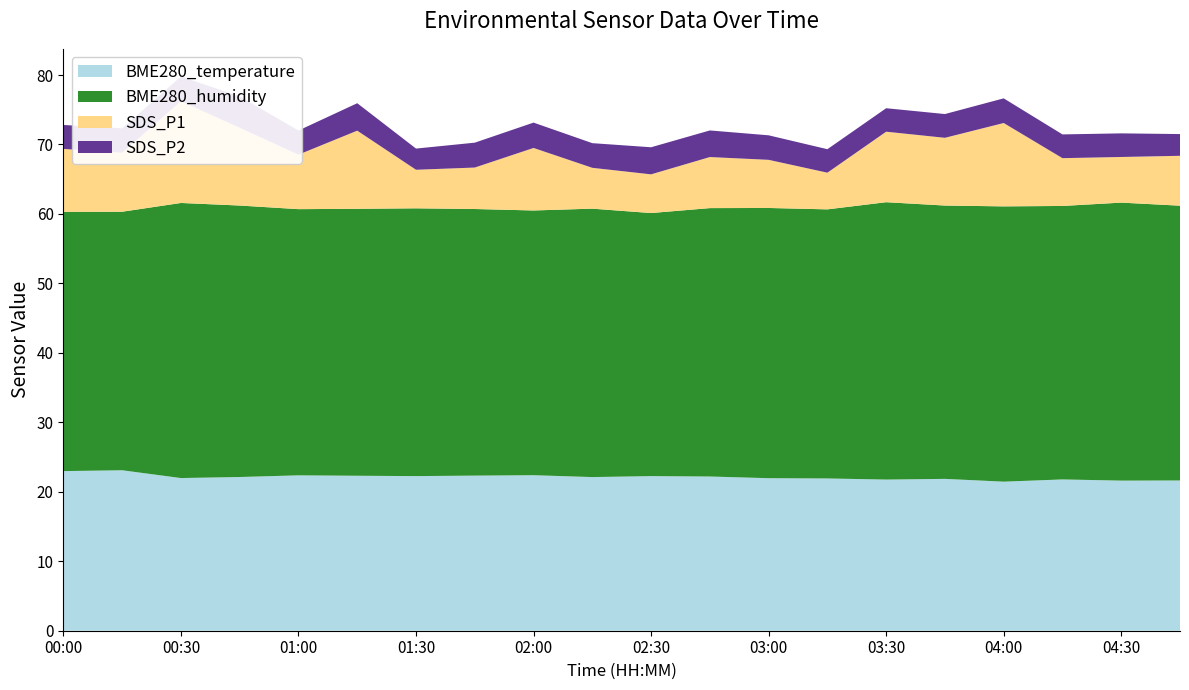

Reading left to right, transcribe all the data shown in this chart.

BME280_temperature: 00:00=23.0	00:15=23.1	00:30=22.0	00:45=22.1	01:00=22.4	01:15=22.3	01:30=22.3	01:45=22.3	02:00=22.4	02:15=22.1	02:30=22.3	02:45=22.2	03:00=22.0	03:15=21.9	03:30=21.8	03:45=21.9	04:00=21.5	04:15=21.8	04:30=21.6	04:45=21.6
BME280_humidity: 00:00=37.3	00:15=37.2	00:30=39.6	00:45=39.1	01:00=38.3	01:15=38.4	01:30=38.5	01:45=38.4	02:00=38.1	02:15=38.6	02:30=37.9	02:45=38.6	03:00=38.9	03:15=38.7	03:30=39.9	03:45=39.4	04:00=39.6	04:15=39.4	04:30=40.0	04:45=39.6
SDS_P1: 00:00=9.1	00:15=8.5	00:30=14.7	00:45=11.2	01:00=7.8	01:15=11.2	01:30=5.5	01:45=6.0	02:00=9.0	02:15=5.9	02:30=5.6	02:45=7.3	03:00=6.9	03:15=5.3	03:30=10.2	03:45=9.8	04:00=12.0	04:15=6.9	04:30=6.6	04:45=7.2
SDS_P2: 00:00=3.5	00:15=3.5	00:30=3.5	00:45=4.5	01:00=3.5	01:15=4.0	01:30=3.0	01:45=3.6	02:00=3.6	02:15=3.5	02:30=3.9	02:45=3.8	03:00=3.5	03:15=3.4	03:30=3.4	03:45=3.4	04:00=3.5	04:15=3.4	04:30=3.4	04:45=3.1